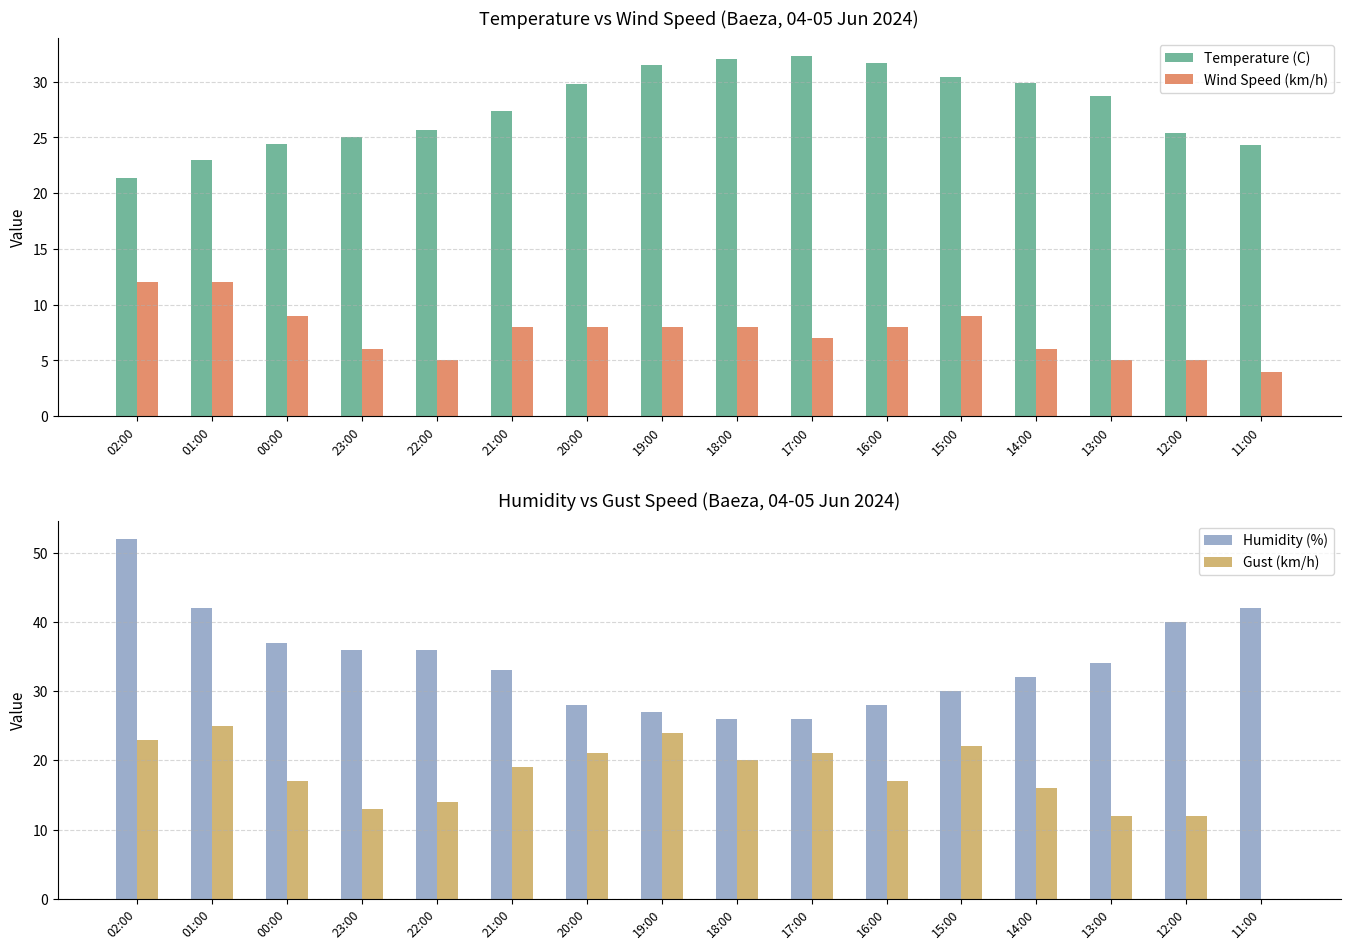

What are all the series names shown in the legend?

Temperature (C), Wind Speed (km/h), Humidity (%), Gust (km/h)